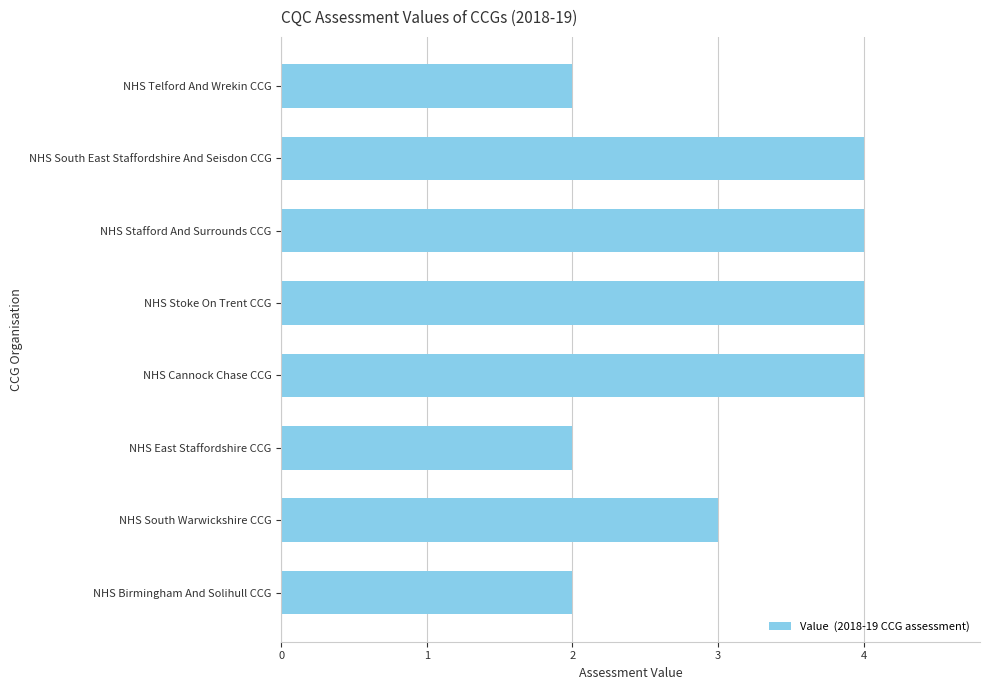

How many data points does each series have?

8